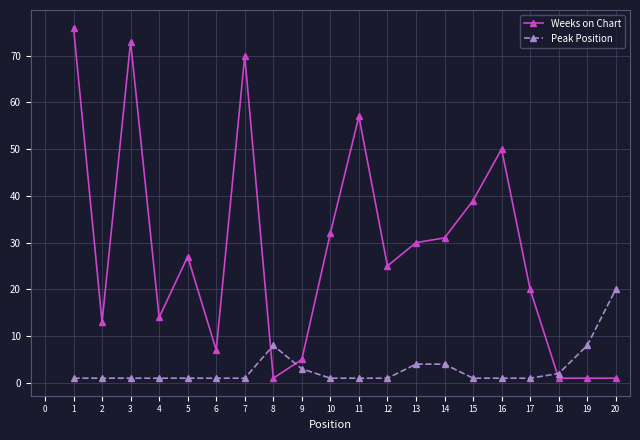

Where do Peak Position and Weeks on Chart first cross each other?

7 and 8